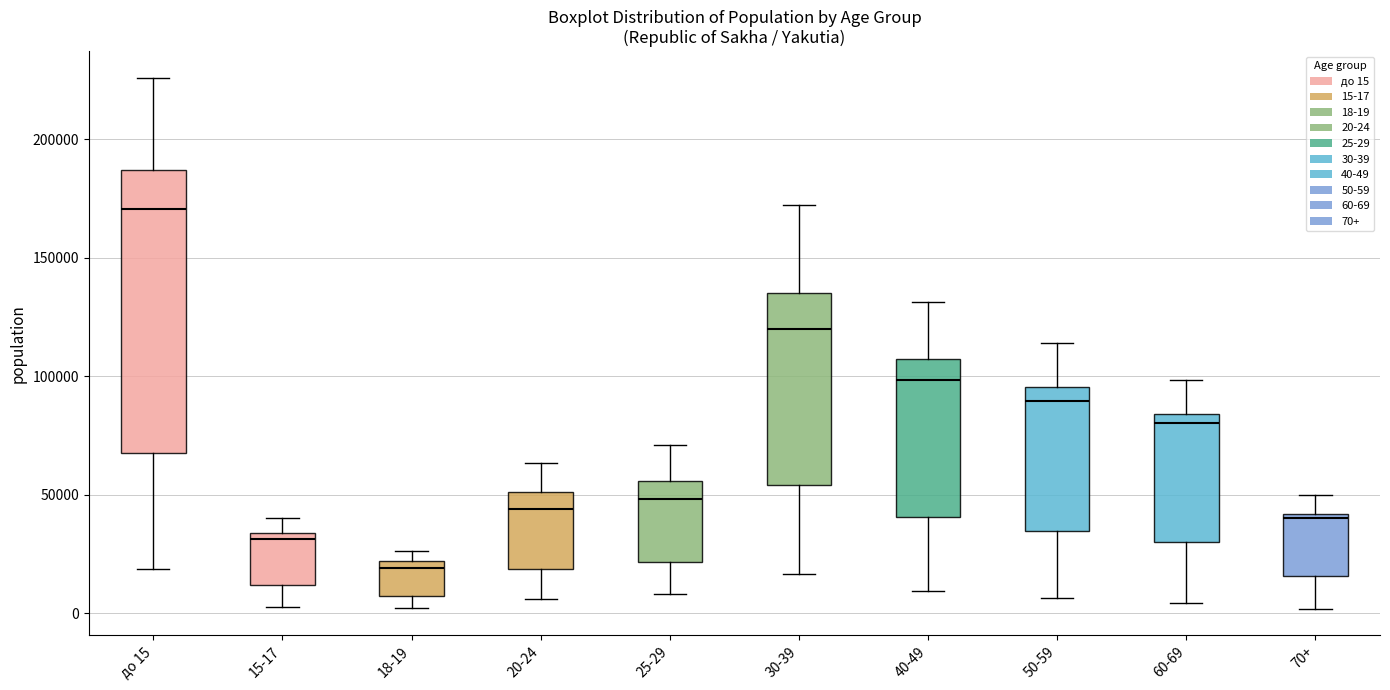

Which box has the highest median line?

до 15